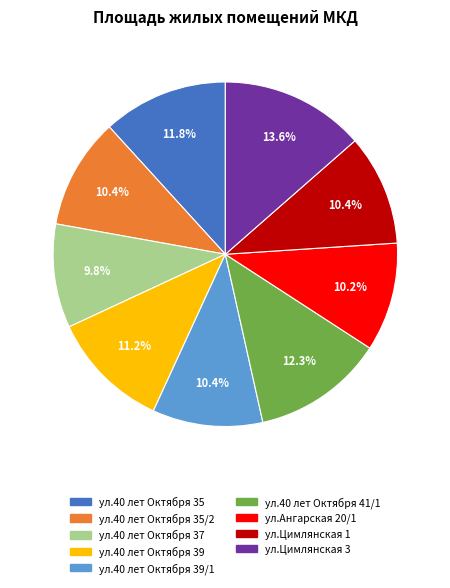

Does any single category account for the majority?

No